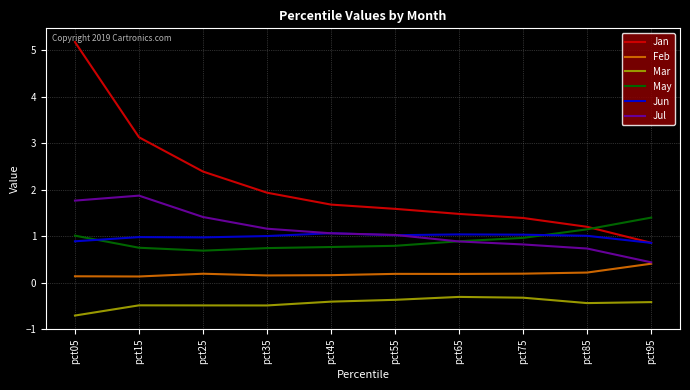

At which category is the sum across all series the highest?

pct05